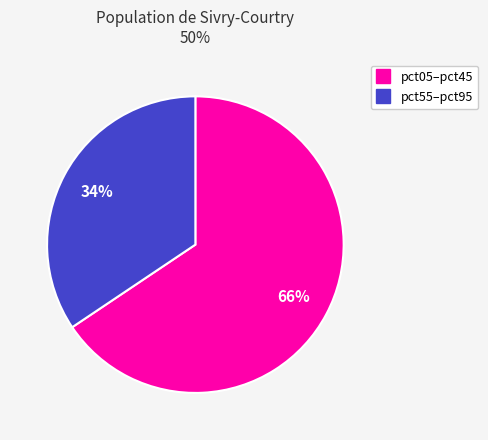

Does any single category account for the majority?

Yes